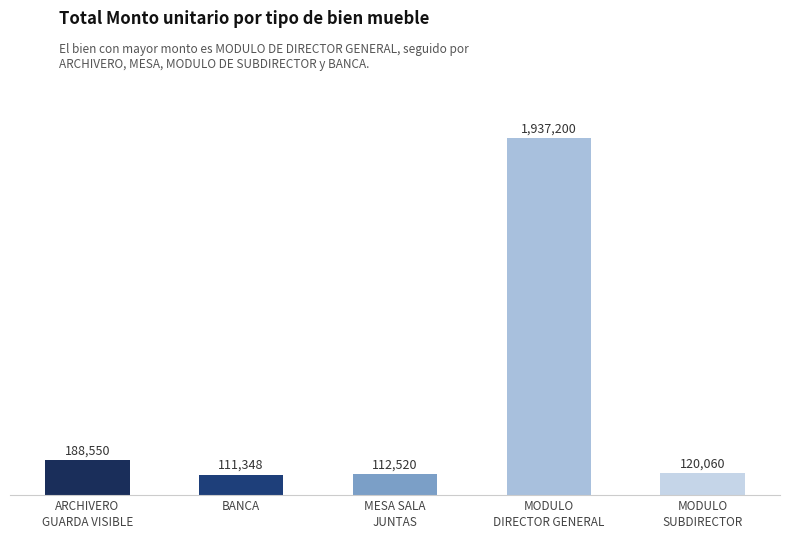

The value at MODULO
SUBDIRECTOR is 57170. True or false?

False